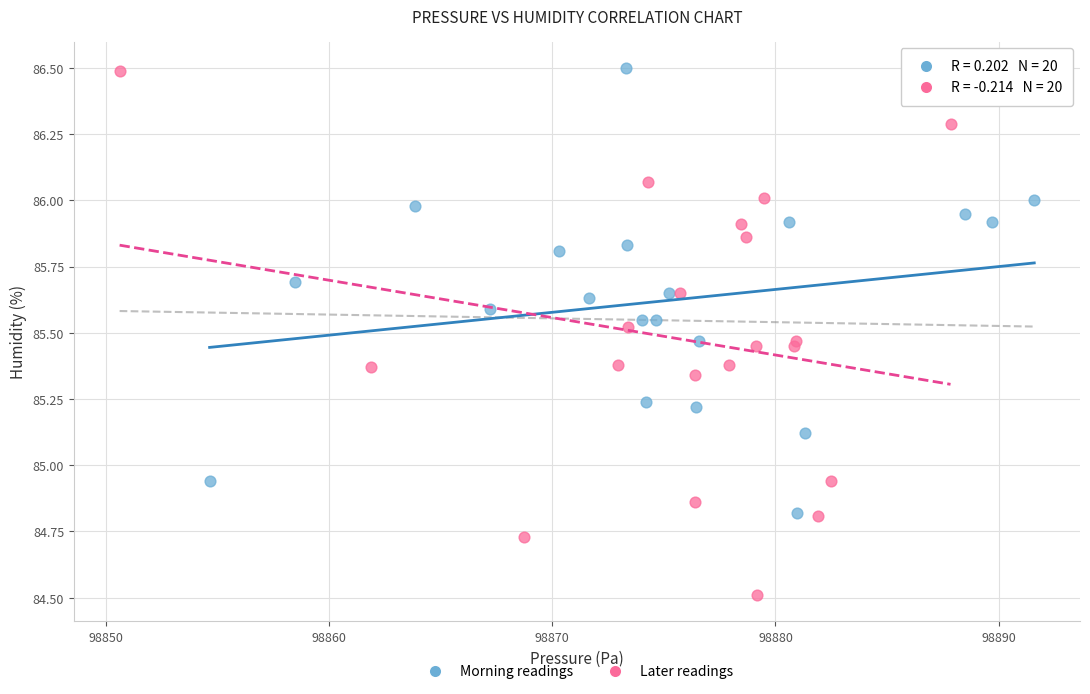

Which series reaches the minimum Y coordinate?

Later readings